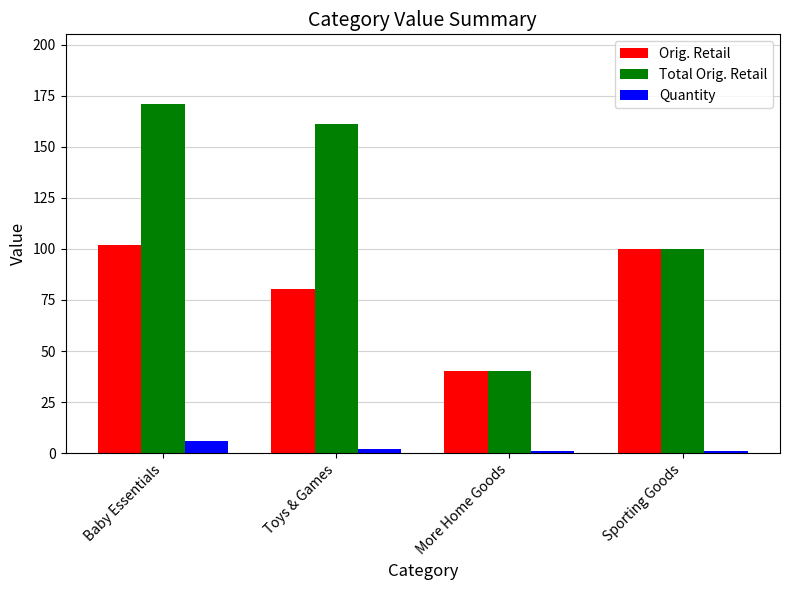

Which label corresponds to the largest value in the chart?

Baby Essentials